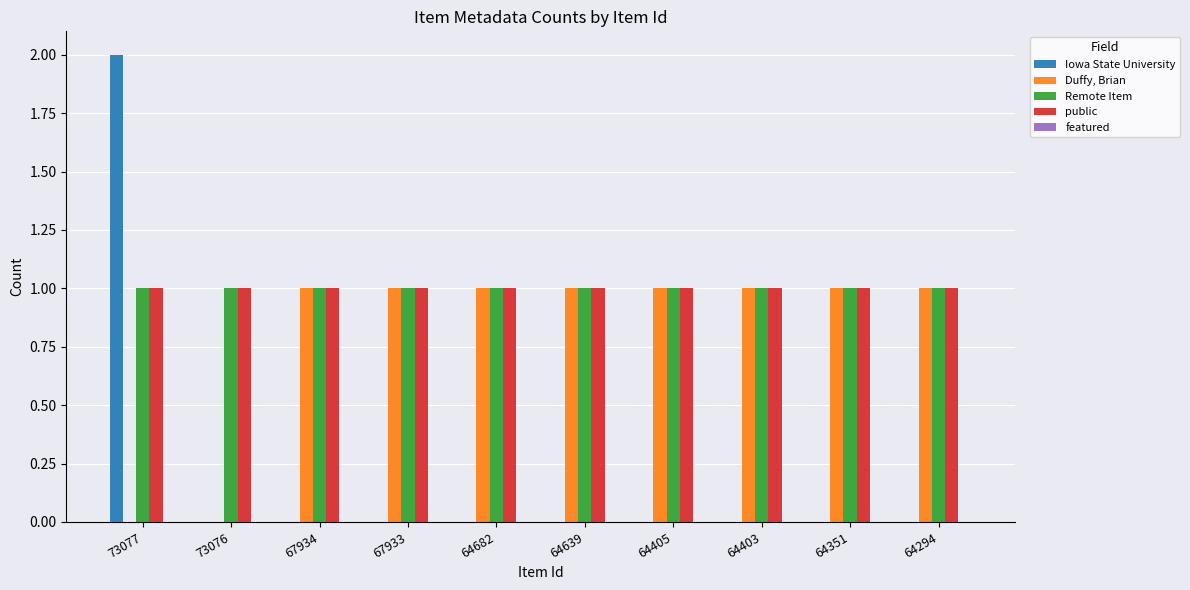

At which category does the chart reach its peak across all series?

73077